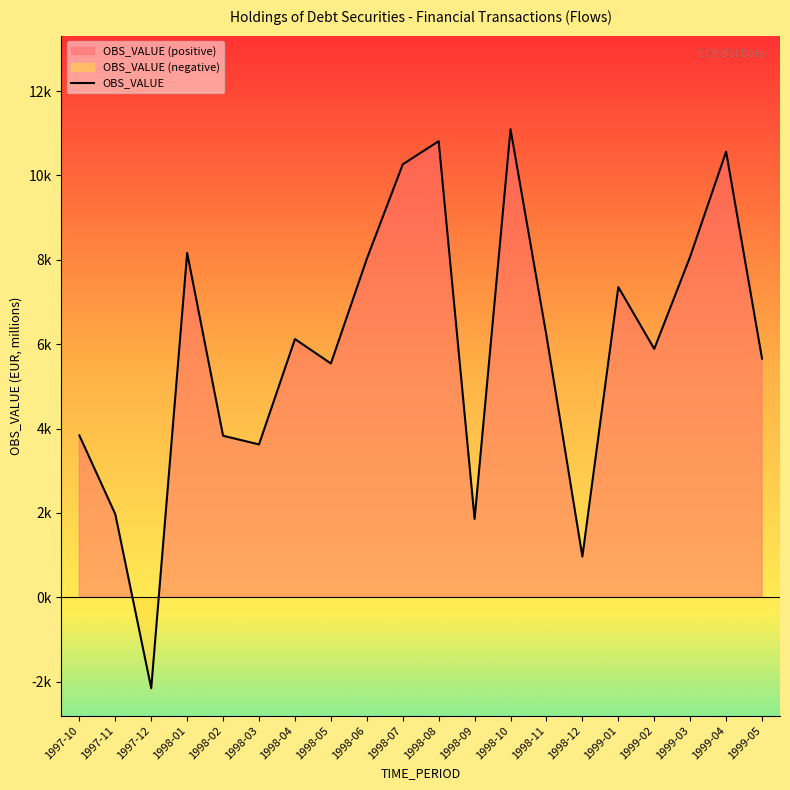

How many positive values are there?

19